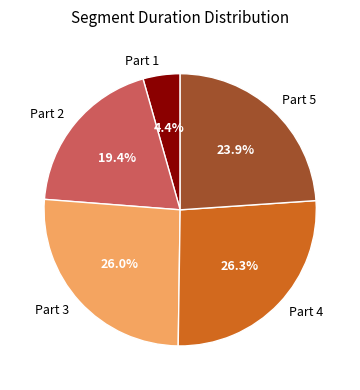

Combined, do Part 3 and Part 2 account for over 50%?

No